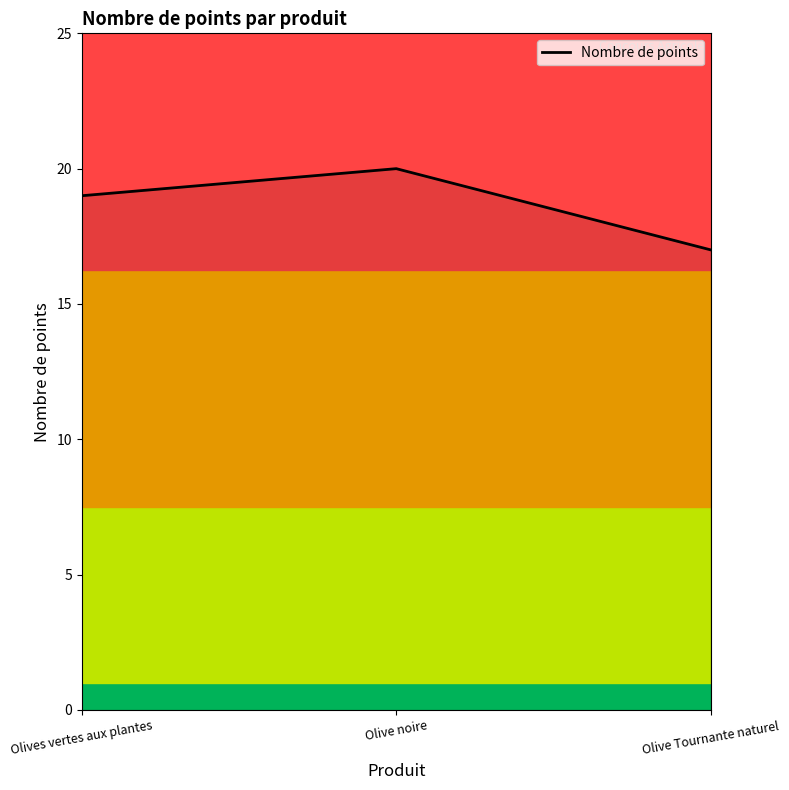

Read the value at Olive Tournante naturel.

17